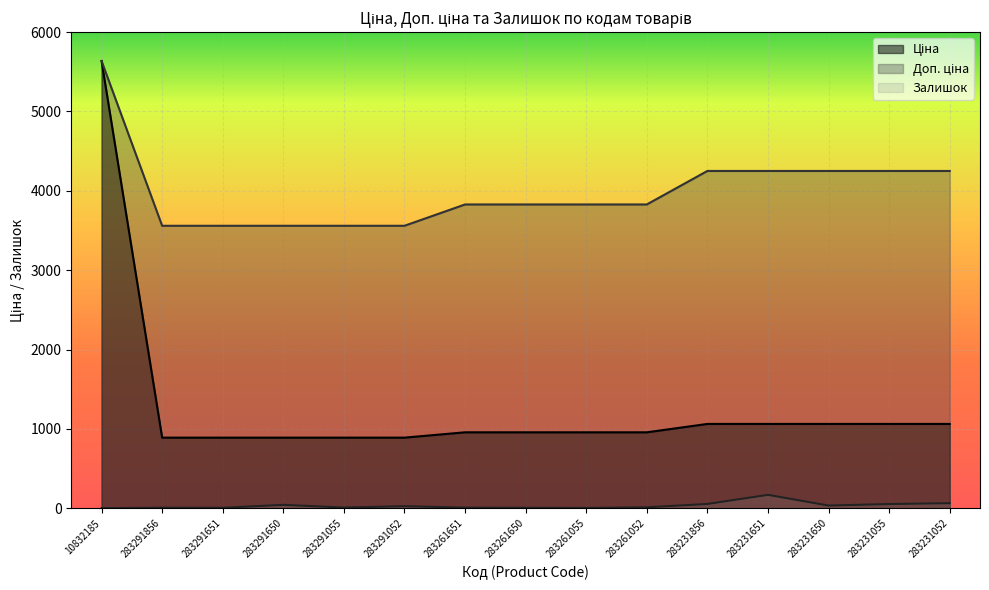

True or false: Ціна has more than 2 points higher than both neighbors.

False